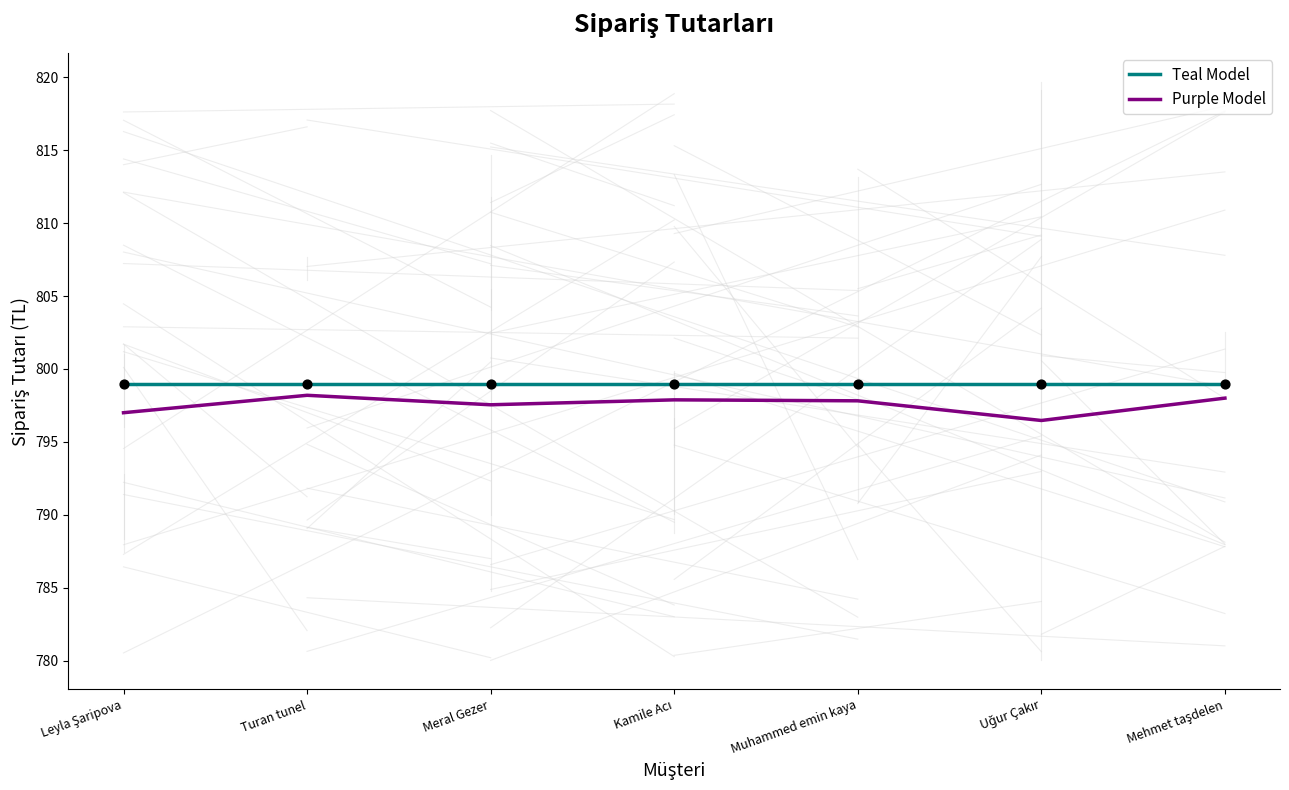

Which series has the largest total across all categories?

Teal Model